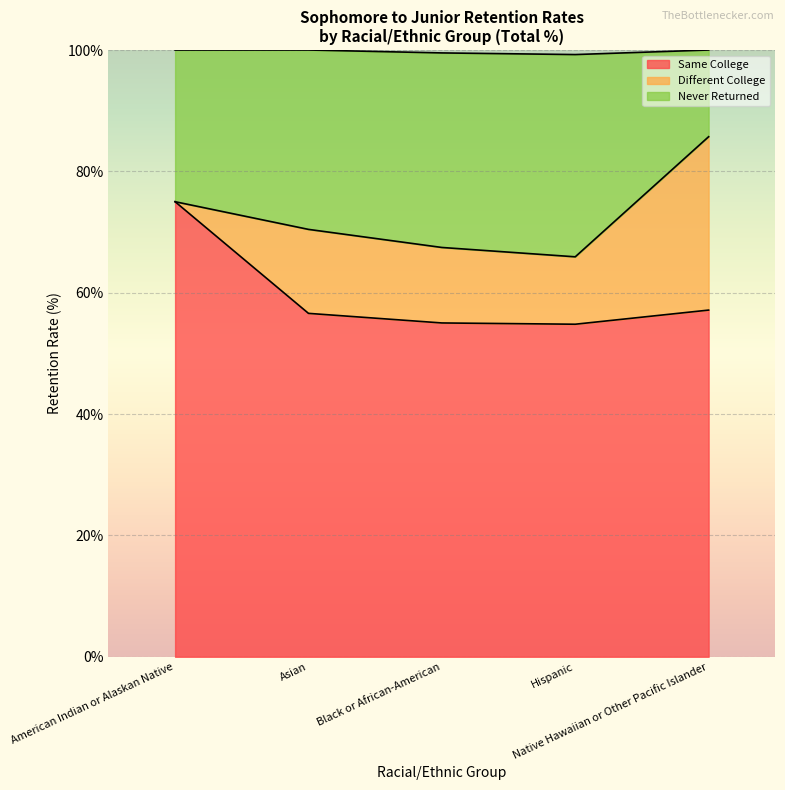

What is the highest value of the Same College series?

75.0